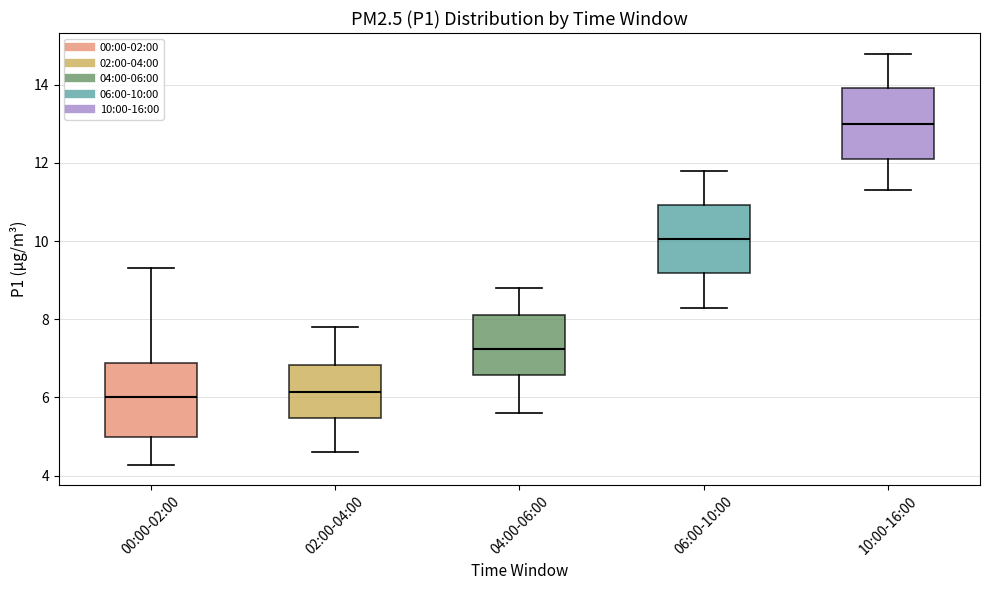

Reading left to right, transcribe this box plot: for each box, give where its median line is, the range the box spans, and where its two whiskers end, as read against the y-axis. The values are not printed on the chart, so give them approximately, as read against the axis.

00:00-02:00: median 6.0, box 5.0 to 6.8, whiskers 4.2 to 9.4
02:00-04:00: median 6.2, box 5.4 to 6.8, whiskers 4.6 to 7.8
04:00-06:00: median 7.2, box 6.6 to 8.2, whiskers 5.6 to 8.8
06:00-10:00: median 10.0, box 9.2 to 11.0, whiskers 8.4 to 11.8
10:00-16:00: median 13.0, box 12.2 to 14.0, whiskers 11.4 to 14.8